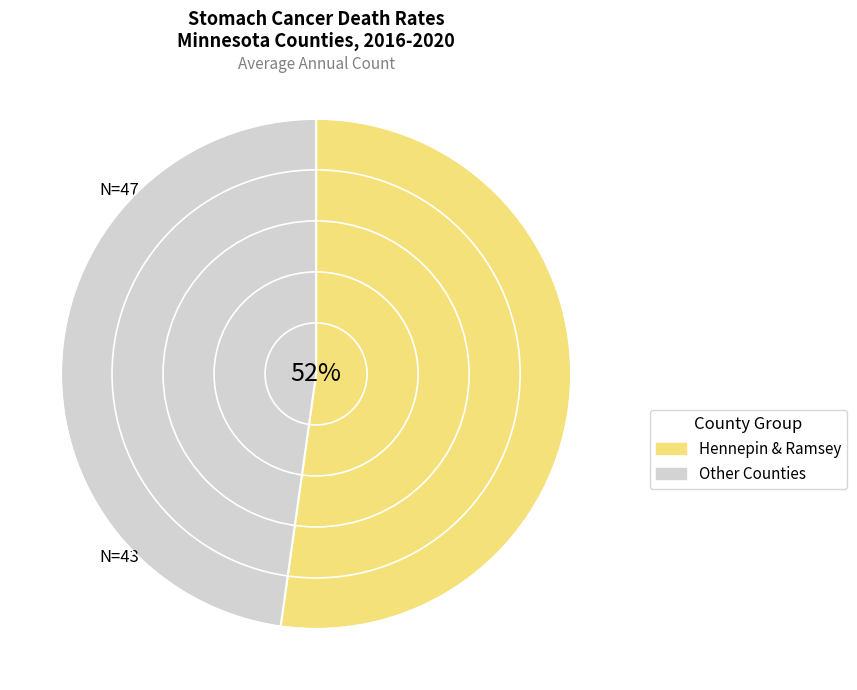

Is there a majority slice in this chart?

Yes